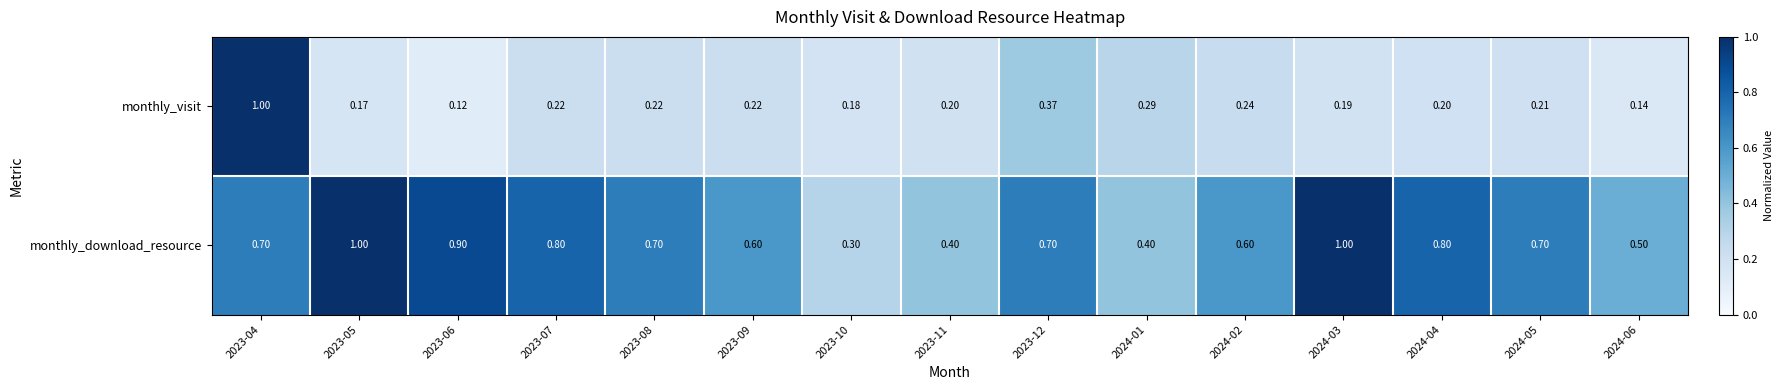

Rank the series by their average value, from highest to lowest.

monthly_download_resource, monthly_visit